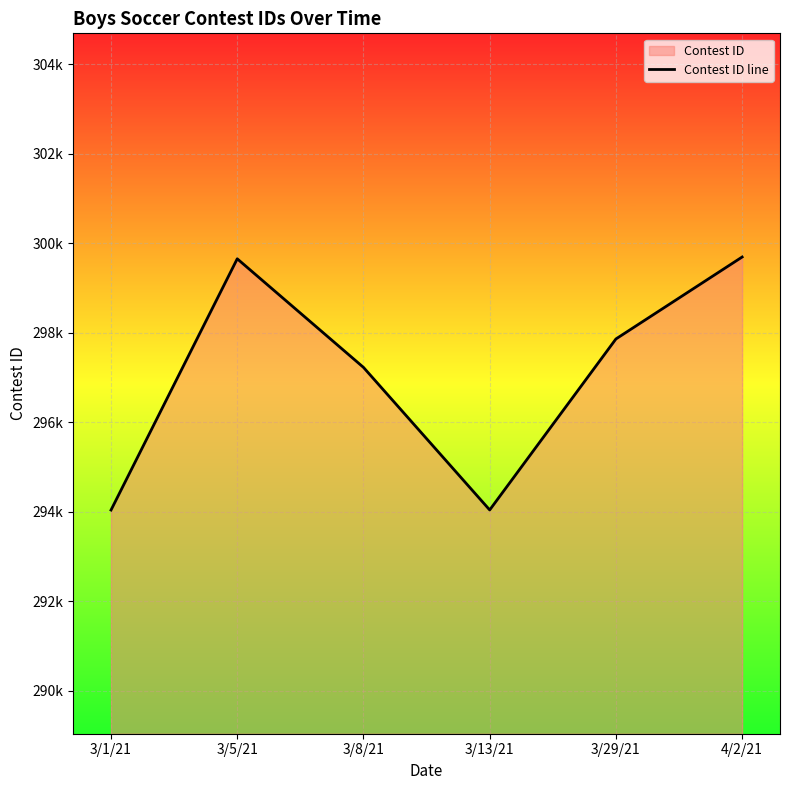

What is the difference between the maximum and second lowest values?

5654